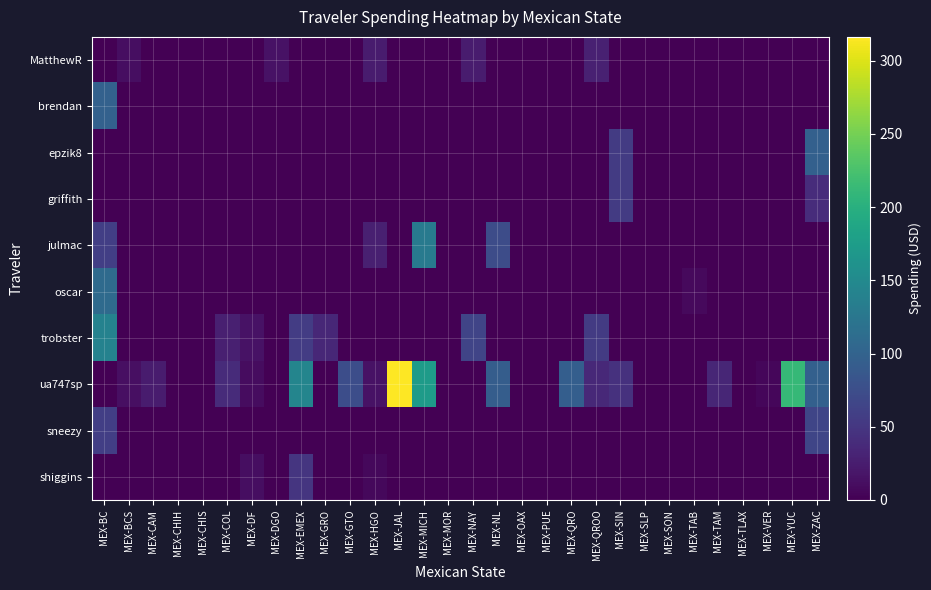

Which category has the highest value across all series?

MEX-JAL